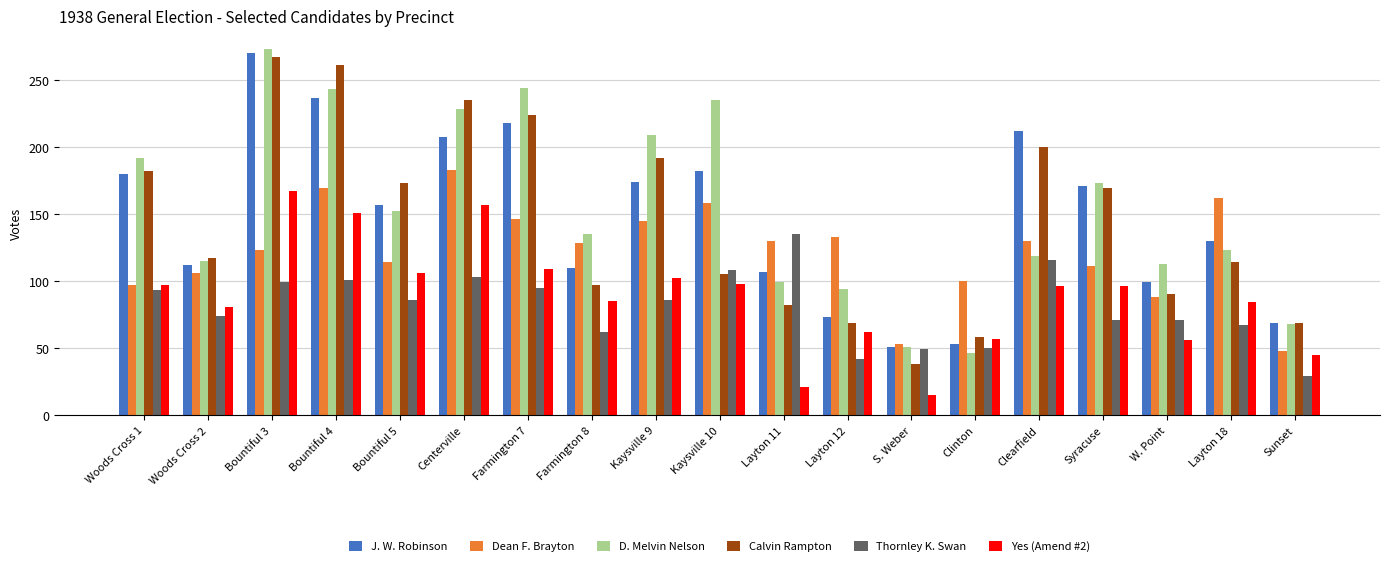

What are all the series names shown in the legend?

J. W. Robinson, Dean F. Brayton, D. Melvin Nelson, Calvin Rampton, Thornley K. Swan, Yes (Amend #2)